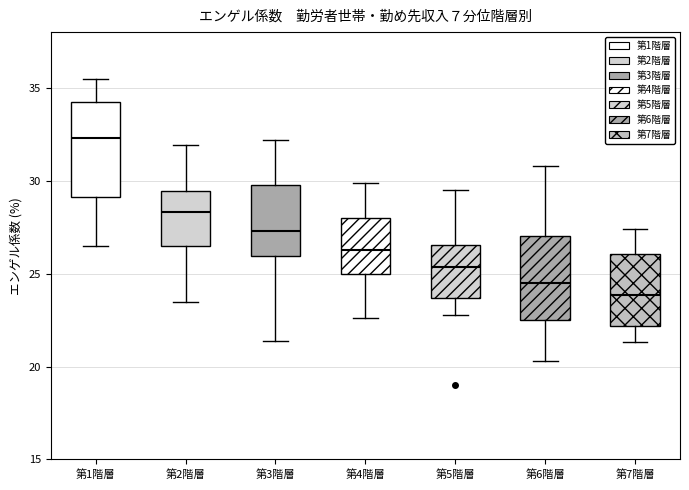

Which box's median line is the lowest?

第7階層